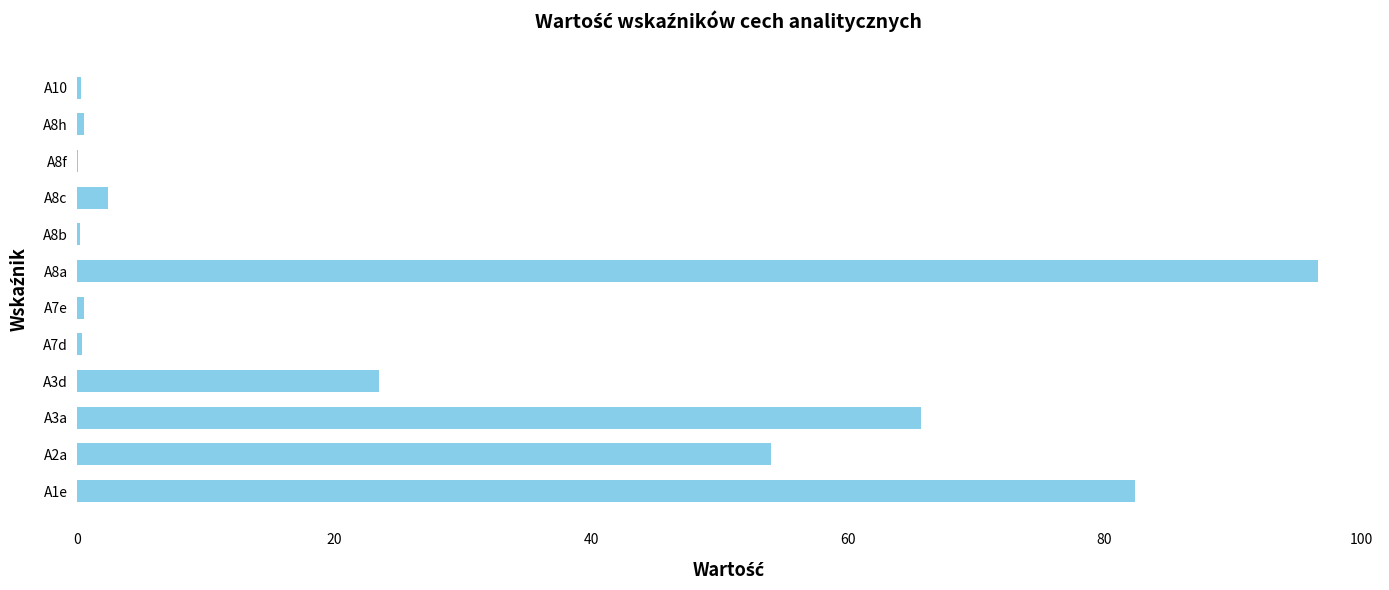

What is the sum of the values at A2a and A3d?

77.5